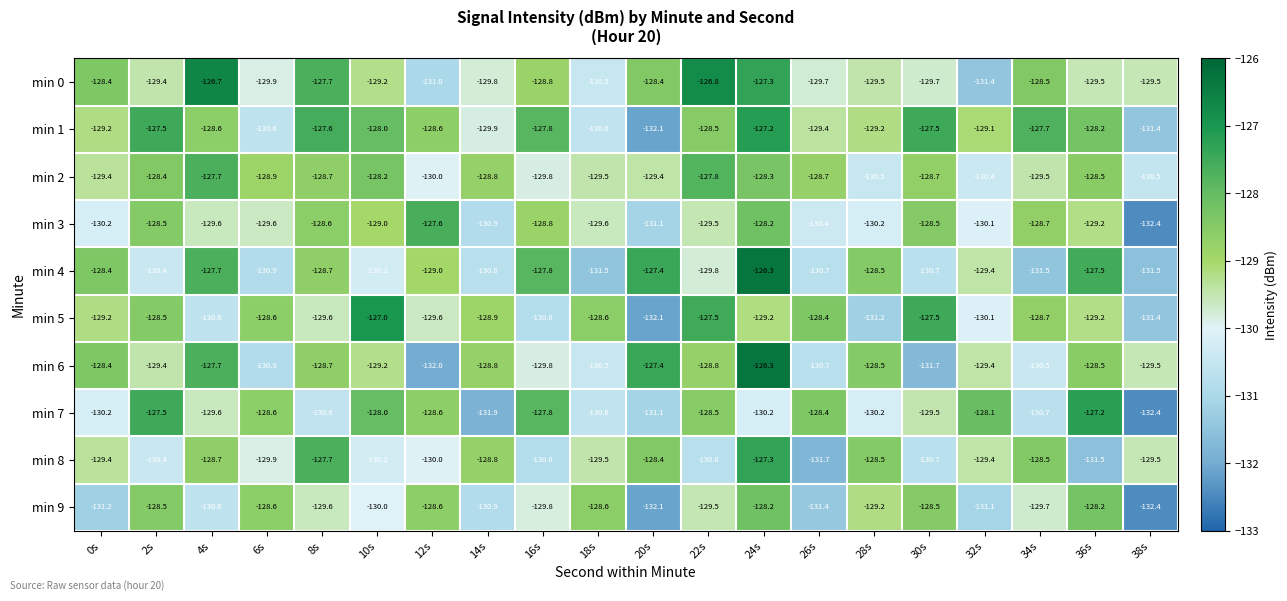

At which label is min 5 closest to -129?

14s